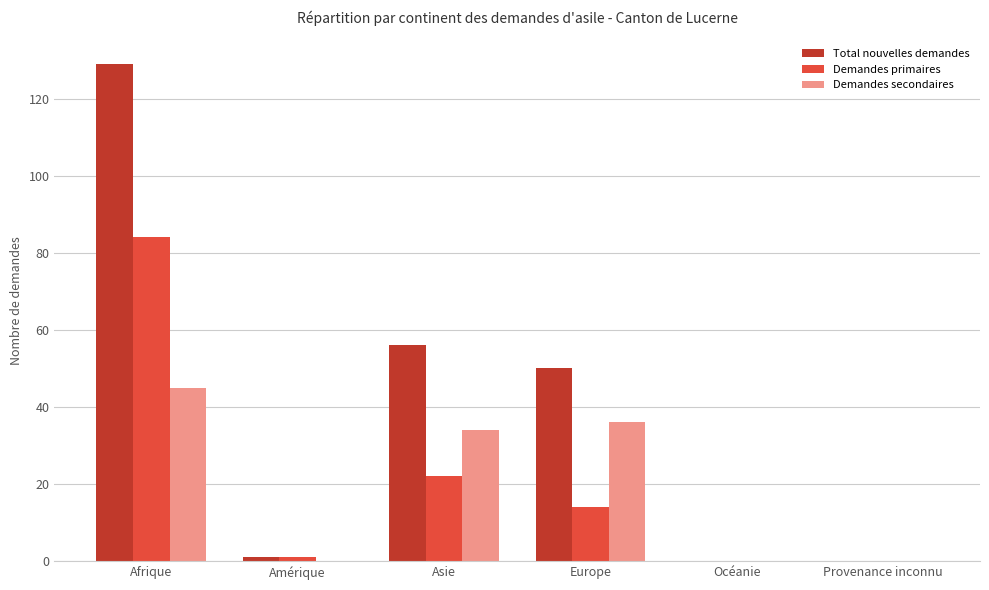

At which label does Demandes secondaires first exceed 34?

Afrique